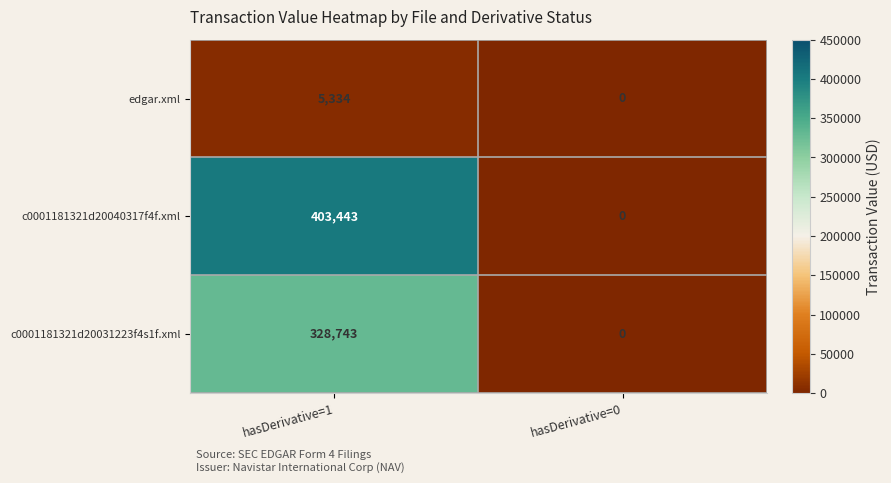

Which series has the largest total across all categories?

c0001181321d20040317f4f.xml